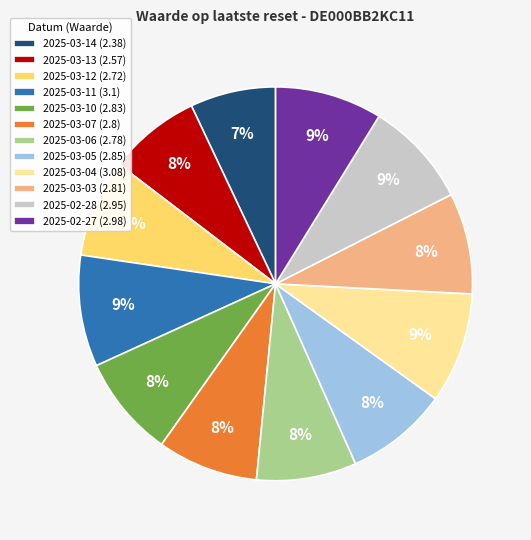

Is there a majority slice in this chart?

No